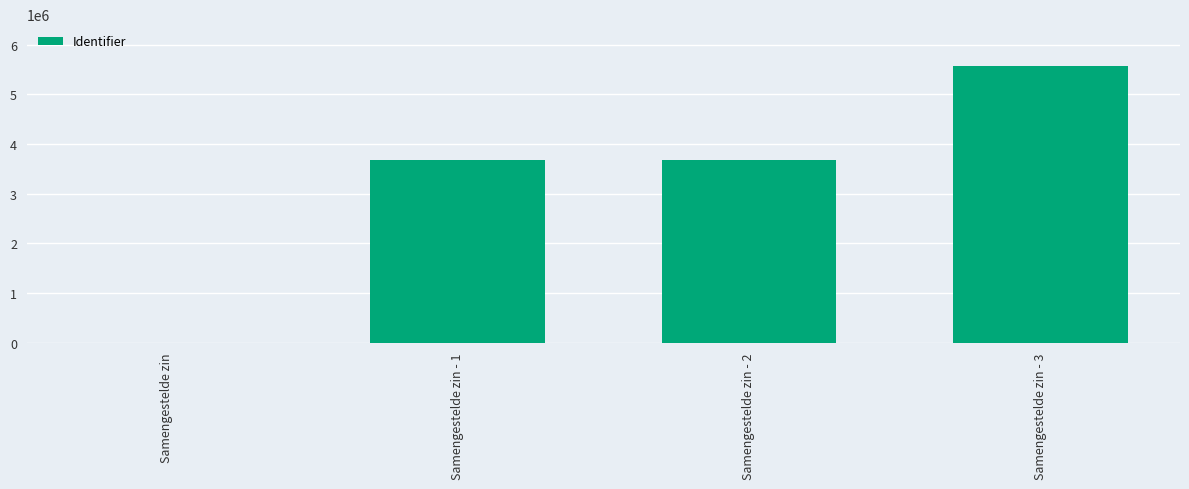

What is the sum of all values?

12941027